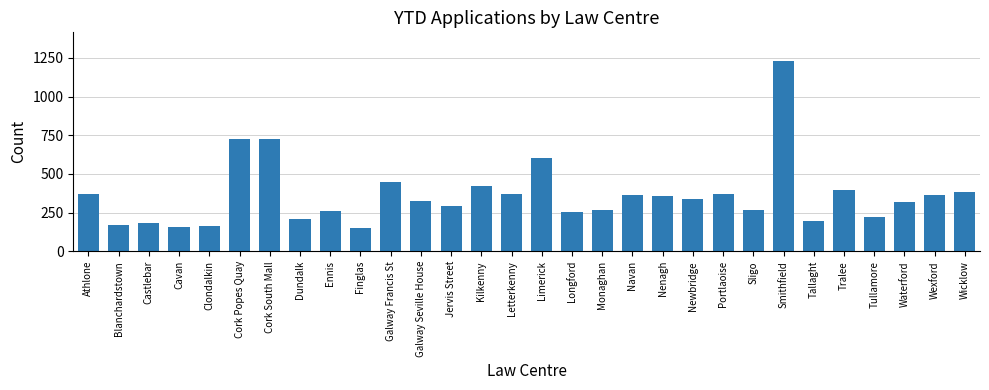

Read the value at Athlone, to the nearest 100.

400